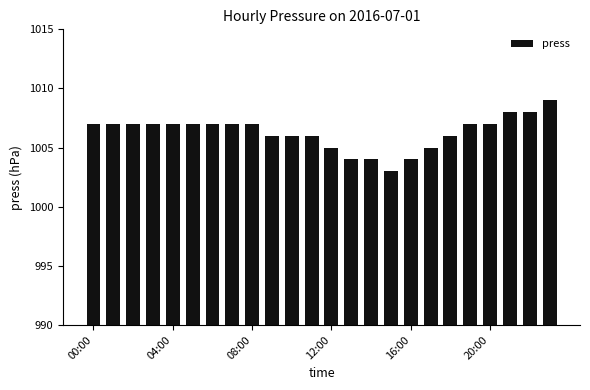

Reading right to left, transcribe all the data shown in this chart.

1009	1008	1008	1007	1007	1006	1005	1004	1003	1004	1004	1005	1006	1006	1006	1007	1007	1007	1007	1007	1007	1007	1007	1007